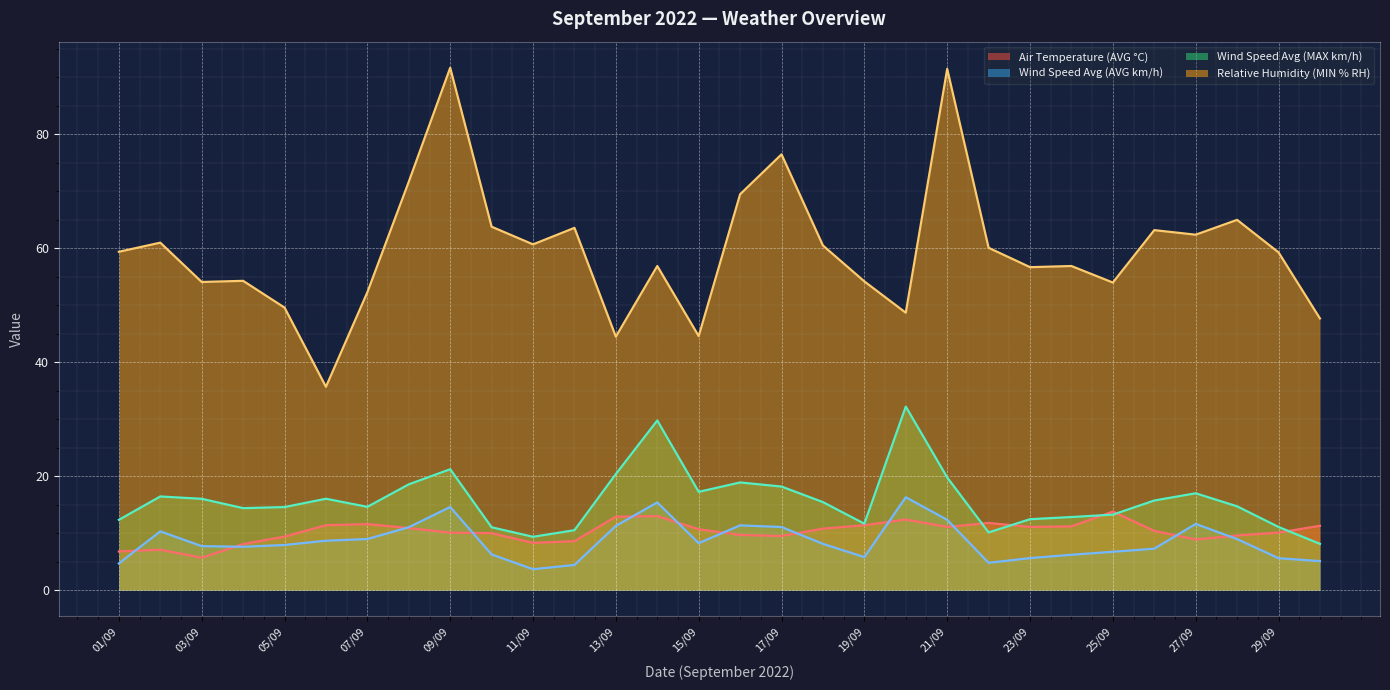

What is the difference between the highest and lowest values at 16/09?

59.8